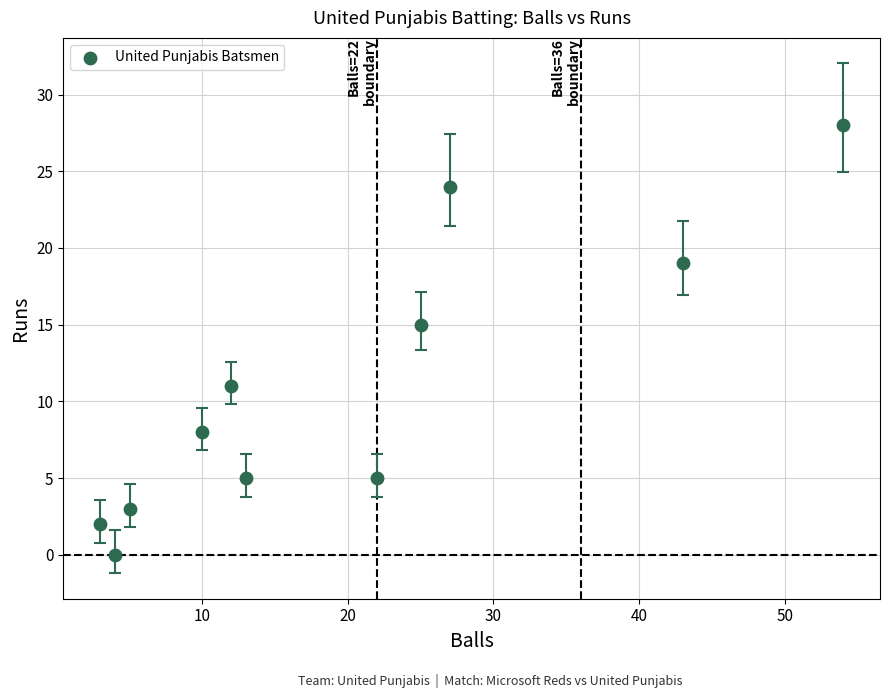

What is the range of X values (max minus min)?

51